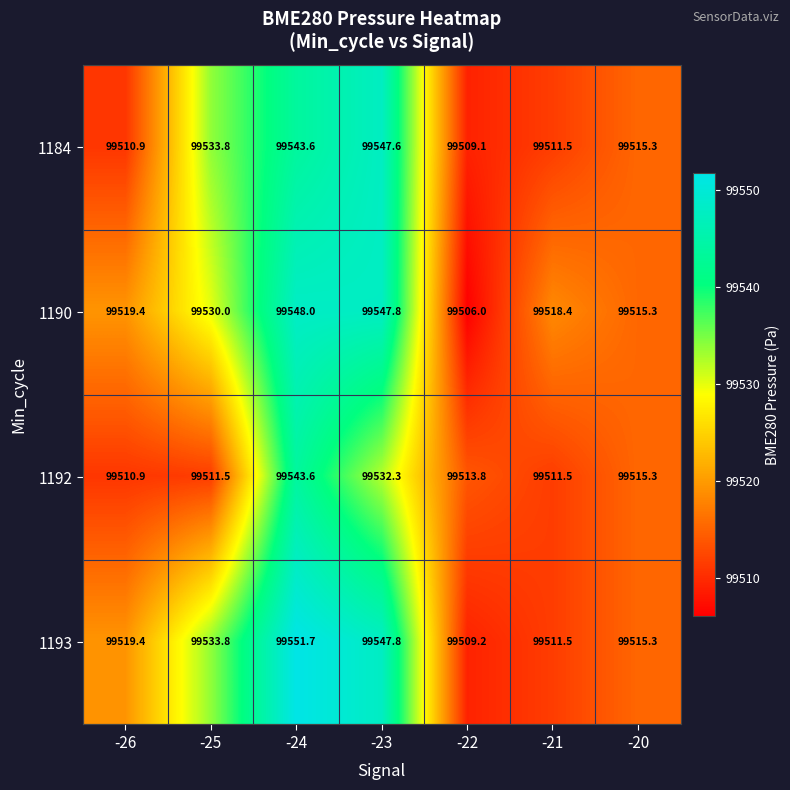

Reading right to left, list all the values displayed in this chart.

1184: -20=99515.3	-21=99511.5	-22=99509.1	-23=99547.6	-24=99543.6	-25=99533.8	-26=99510.9
1190: -20=99515.3	-21=99518.4	-22=99506.0	-23=99547.8	-24=99548.0	-25=99530.0	-26=99519.4
1192: -20=99515.3	-21=99511.5	-22=99513.8	-23=99532.3	-24=99543.6	-25=99511.5	-26=99510.9
1193: -20=99515.3	-21=99511.5	-22=99509.2	-23=99547.8	-24=99551.7	-25=99533.8	-26=99519.4